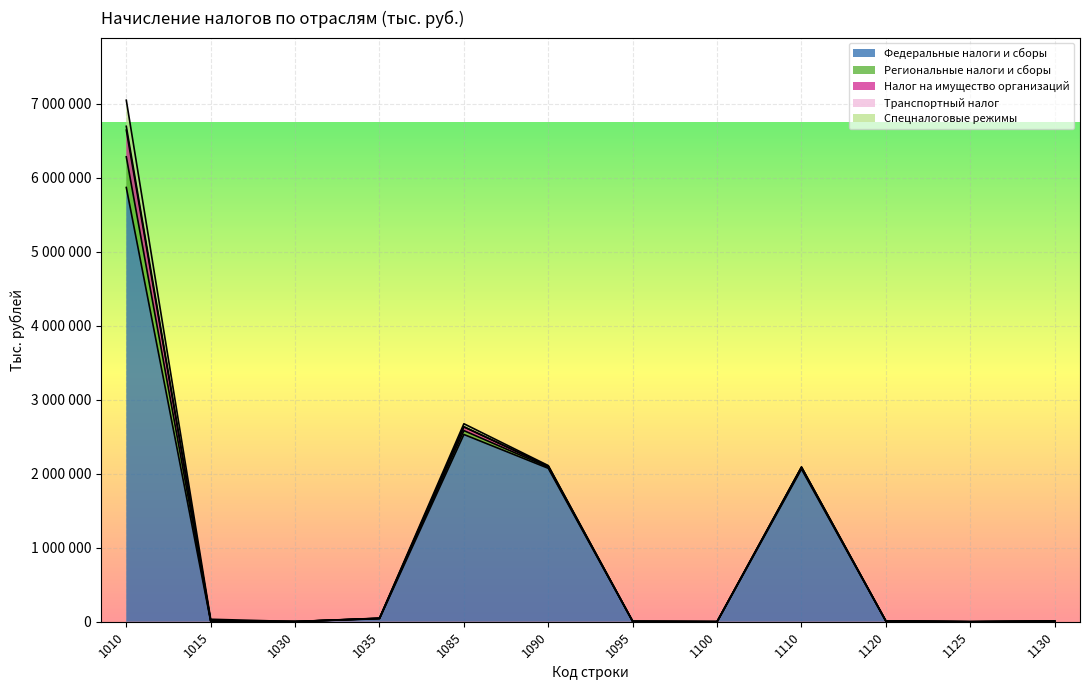

How many positive values does the Региональные налоги и сборы series have?

11